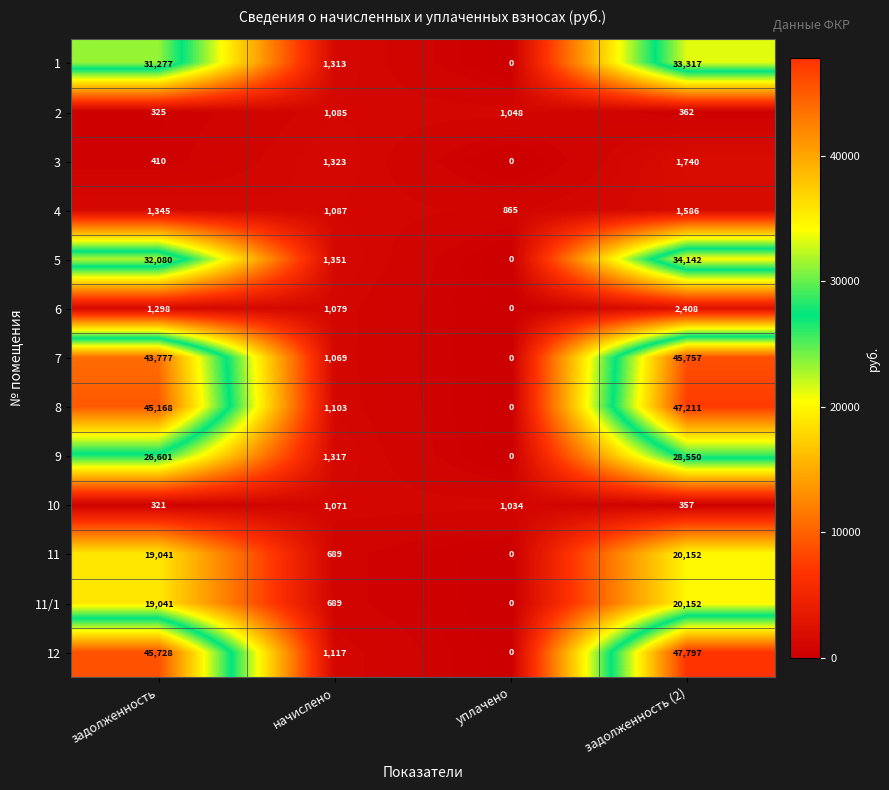

Where is 11/1 nearest to the value 10076?

задолженность